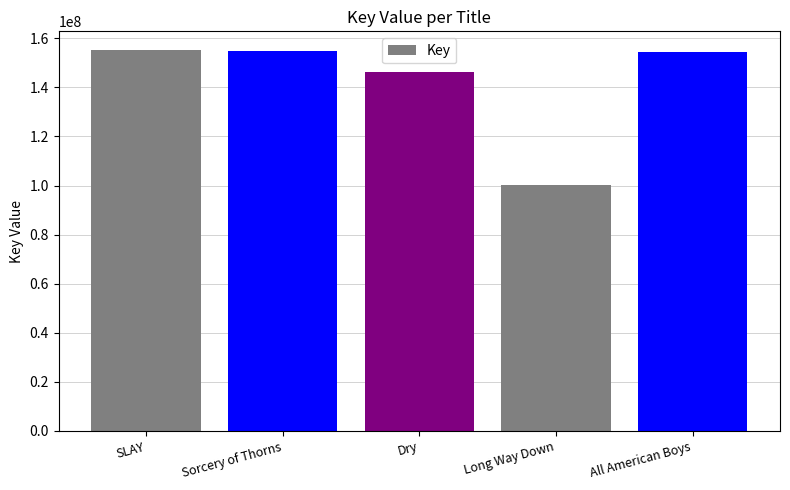

How many bars are there in total?

5